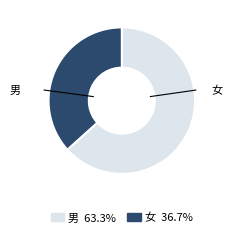

Approximately how many times larger is the value at 女 compared to 男?

0.6